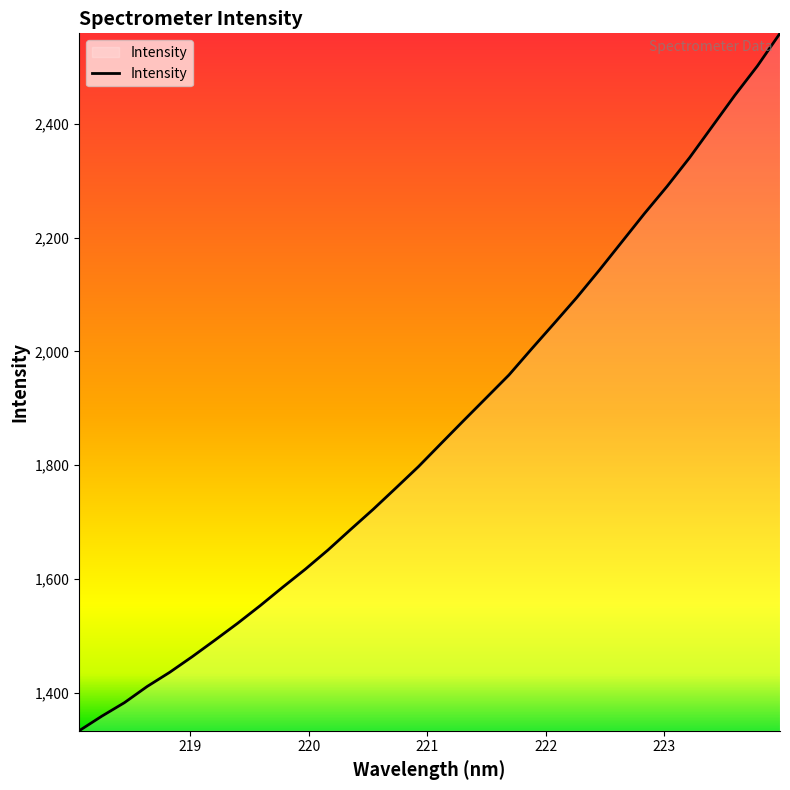

What is the maximum value shown in the chart?

2559.2